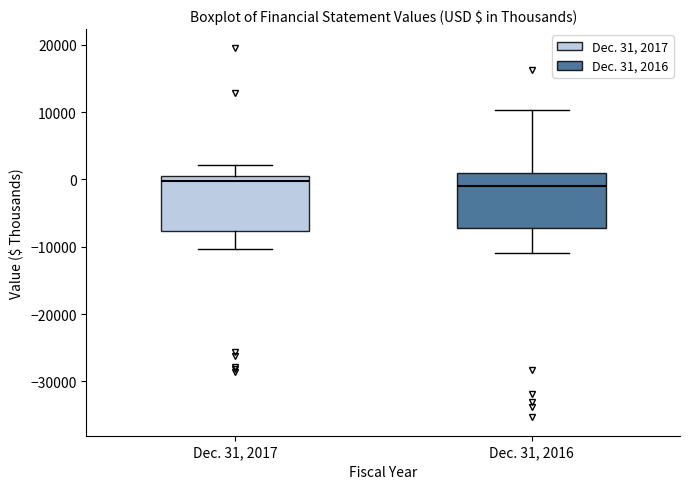

Reading left to right, read every box against the y-axis: the position of its median line, the range the box covers, and the ends of its whiskers. The values are not printed on the chart, so give them approximately, as read against the axis.

Dec. 31, 2017: median 0, box -8000 to 1000, whiskers -10000 to 2000
Dec. 31, 2016: median -1000, box -7000 to 1000, whiskers -11000 to 10000